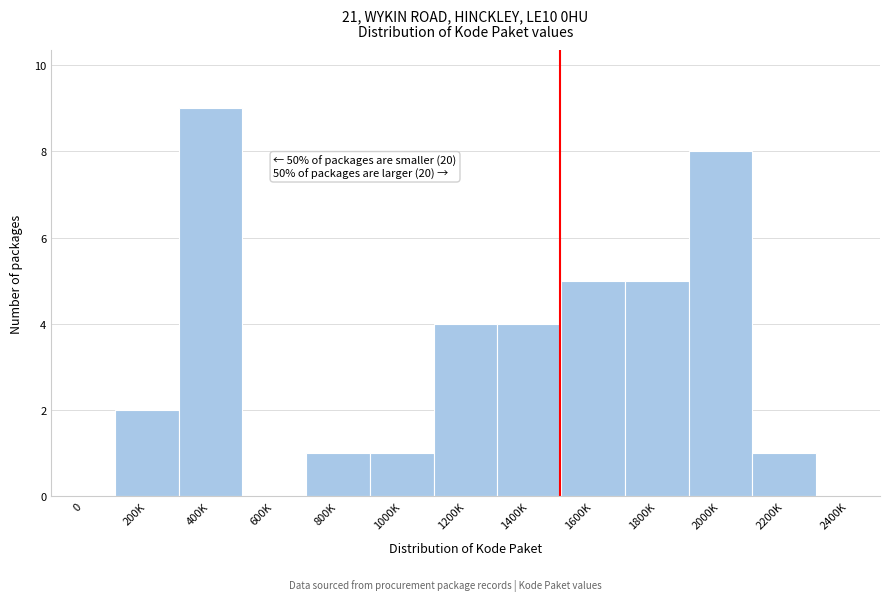

Reading right to left, list all the values displayed in this chart.

2400K=0	2200K=1	2000K=8	1800K=5	1600K=5	1400K=4	1200K=4	1000K=1	800K=1	600K=0	400K=9	200K=2	0=0